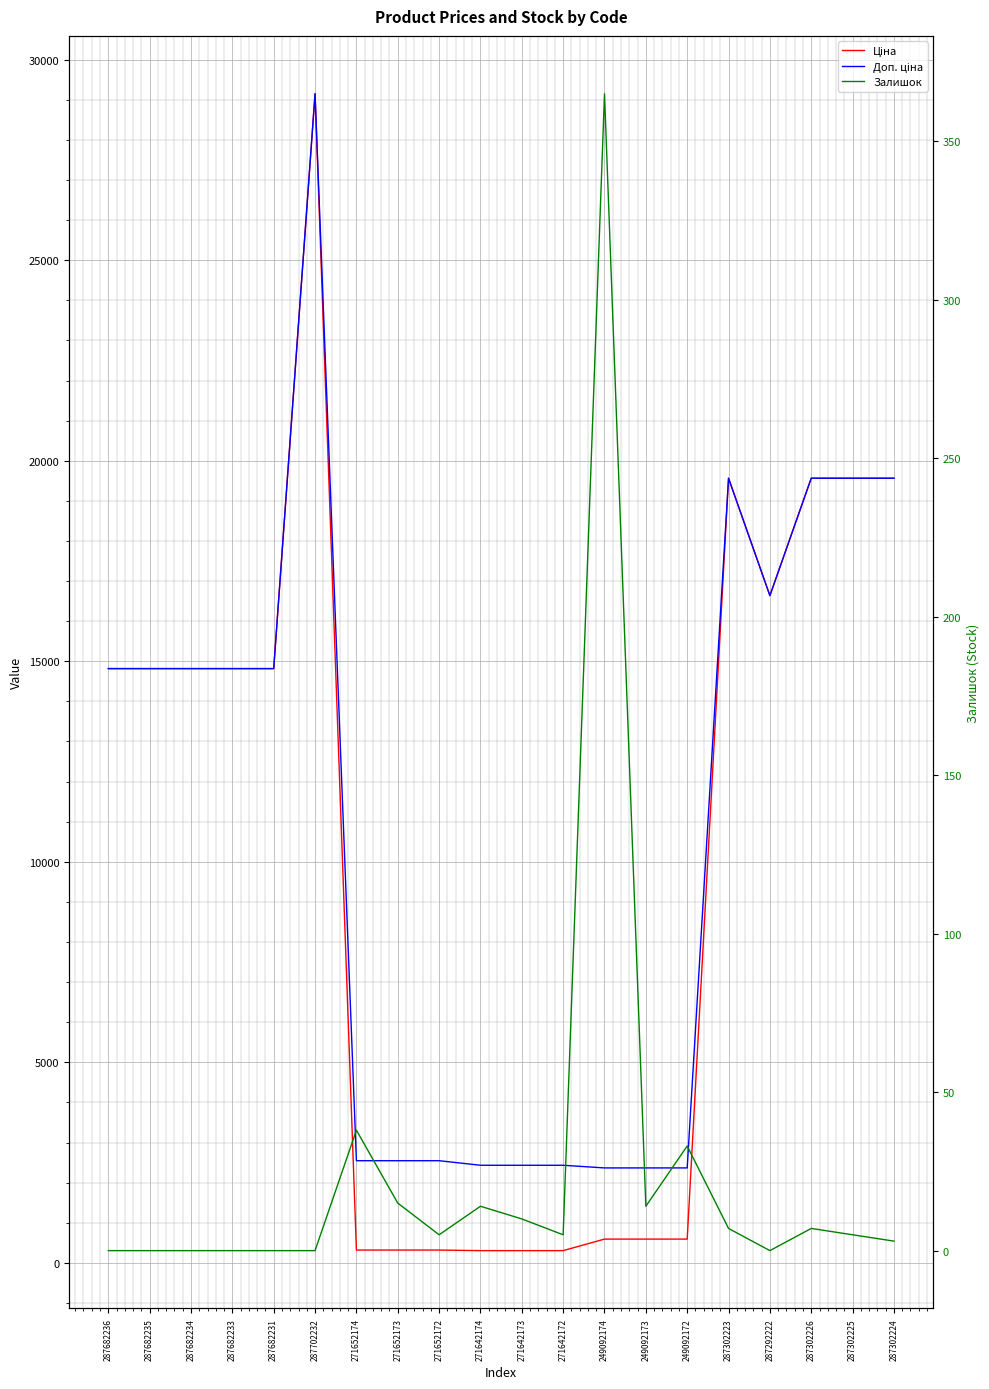

What are all the series names shown in the legend?

Ціна, Доп. ціна, Залишок